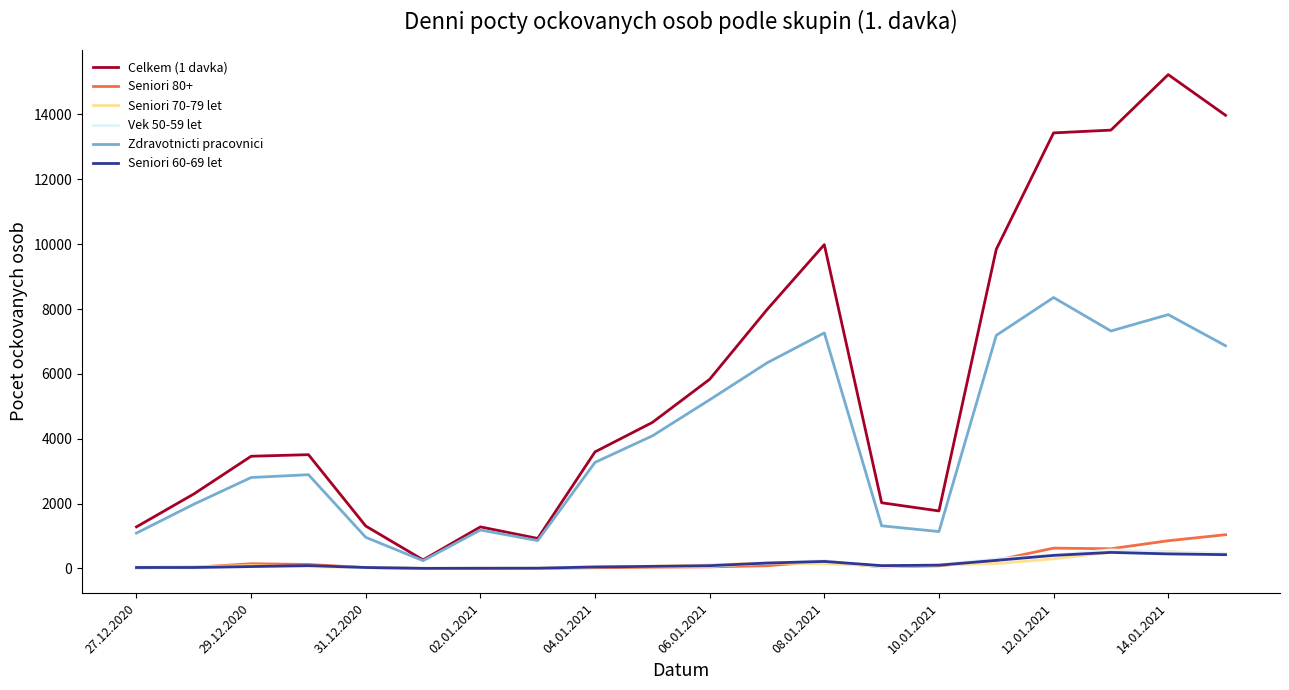

Which series has the largest total across all categories?

Celkem (1 davka)